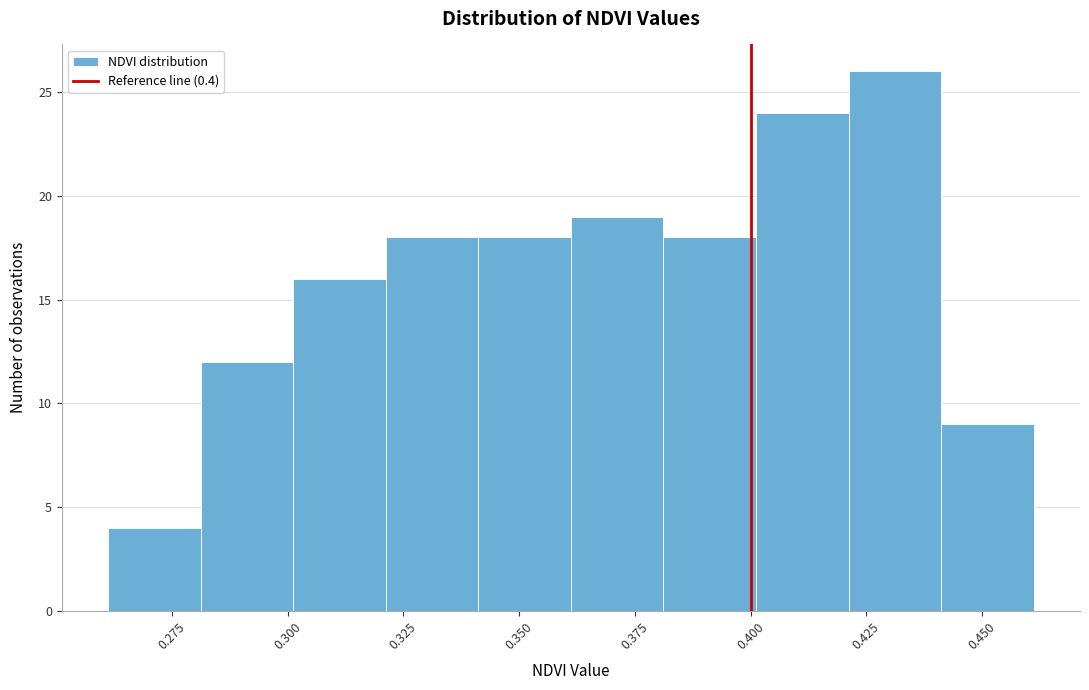

Which range on the x-axis has the tallest bar?

0.42 to 0.44